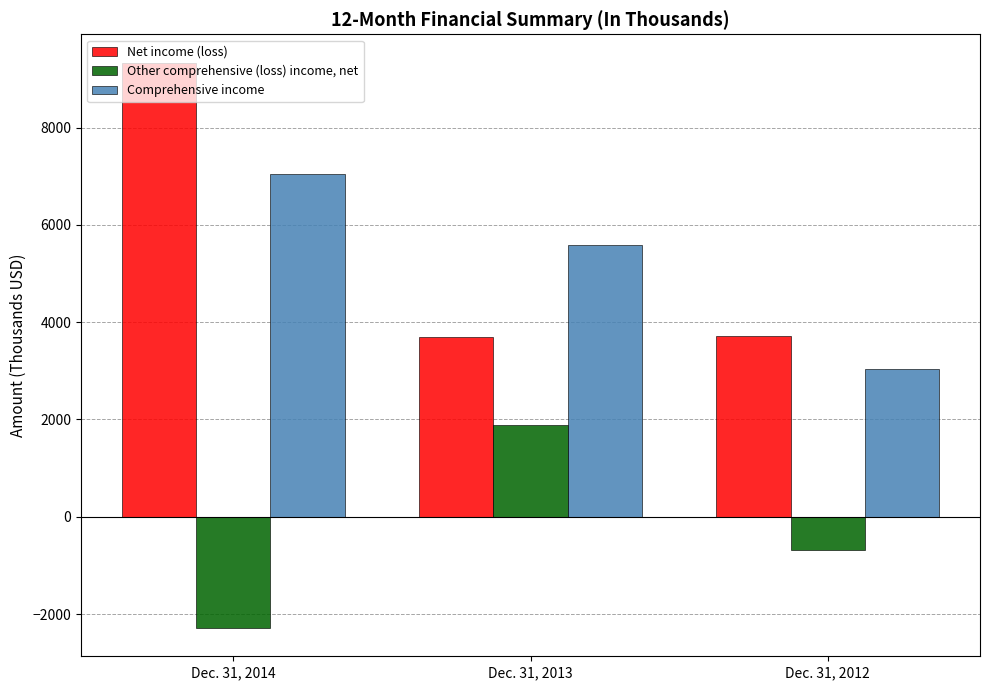

At which label is Comprehensive income closest to 5038?

Dec. 31, 2013